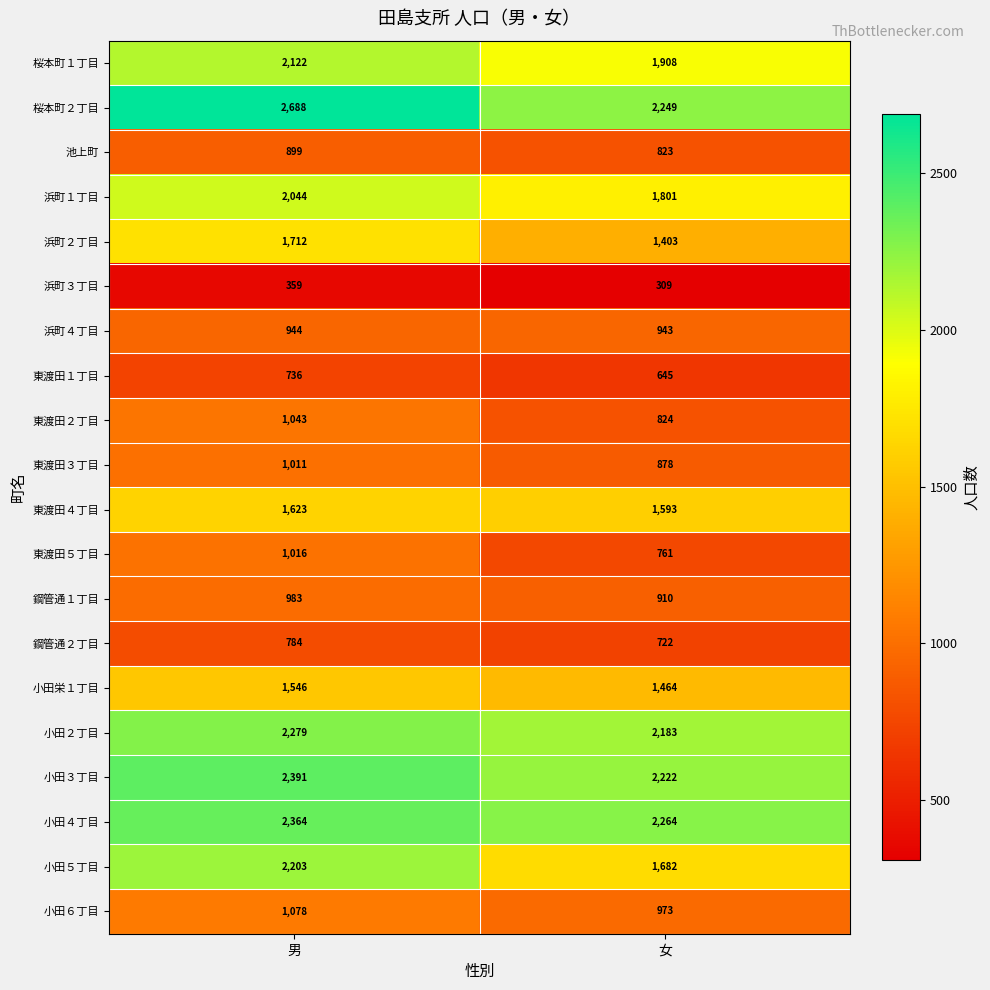

Which label corresponds to the smallest value in the chart?

女